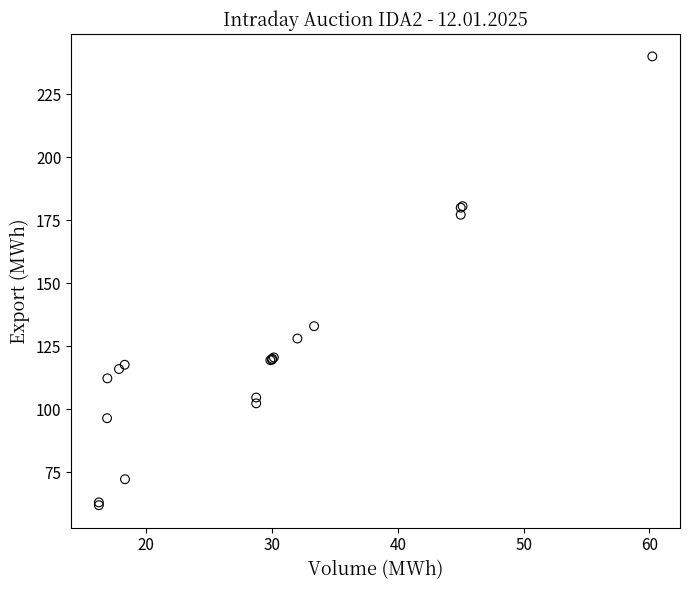

What Y value in the scatter plot is closest to 151?

133.0